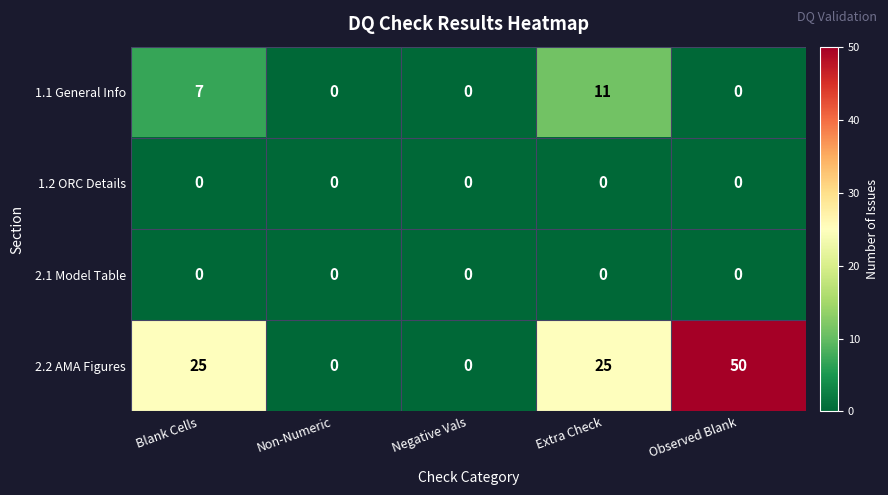

At how many categories does at least one series exceed 10?

3